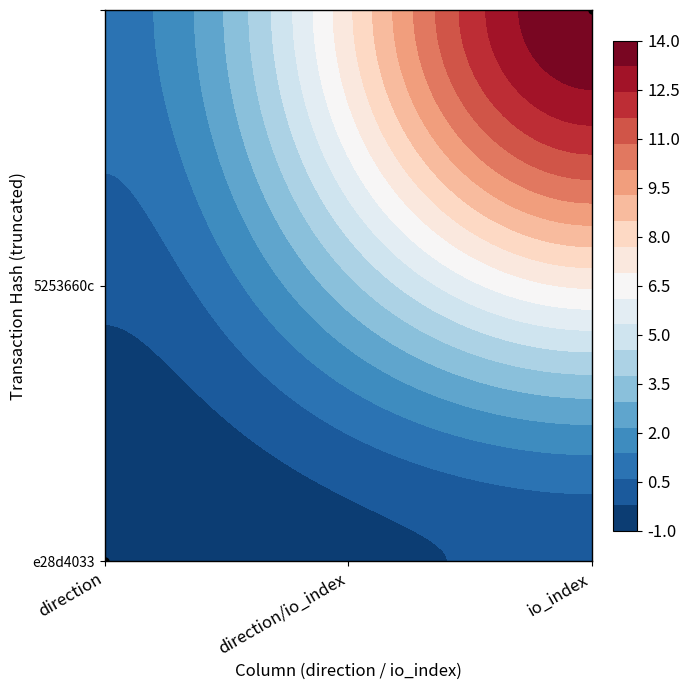

Reading right to left, what are all the values shown in this chart?

e28d4033e68959c08cb0d3635aace71e1d93b79: 1=0	-1=-1
5253660c33aa838a0e09c3ae72e9a5ec67e1ad1: 1=14	-1=1